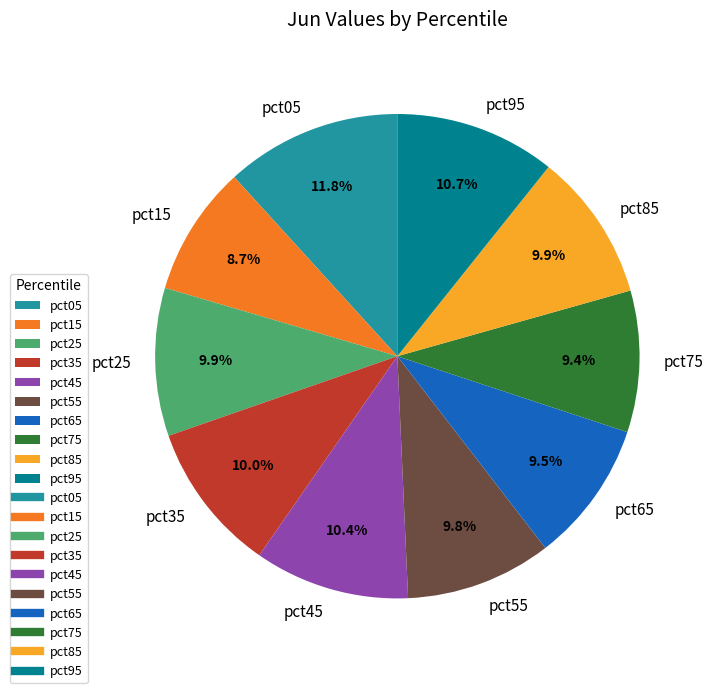

To the nearest percent, what is the combined percentage of pct35 and pct55?

20%